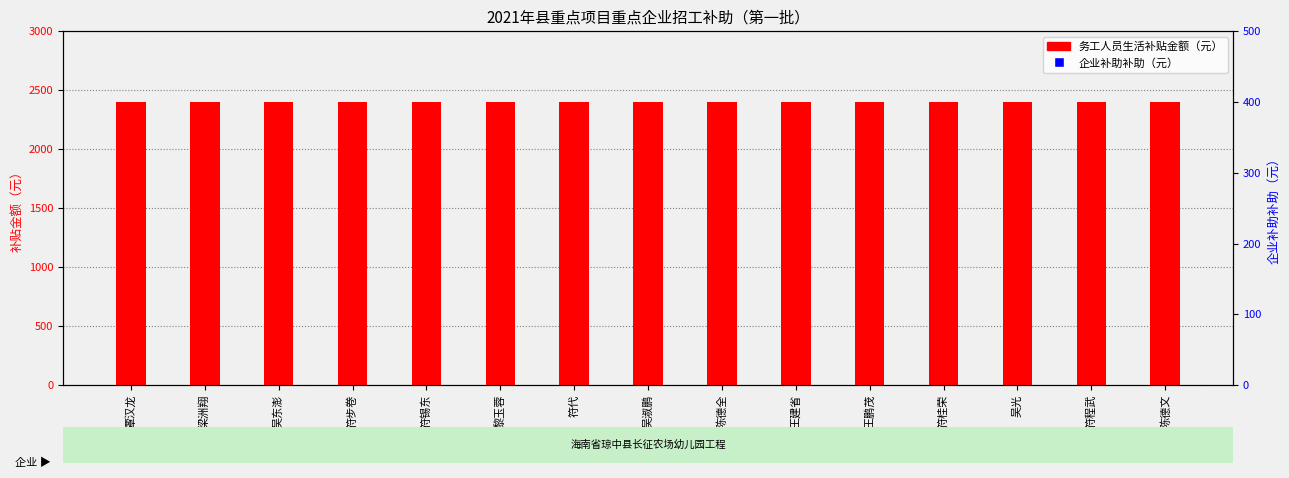

What is the total value across all series at 梁洲翔?

3600